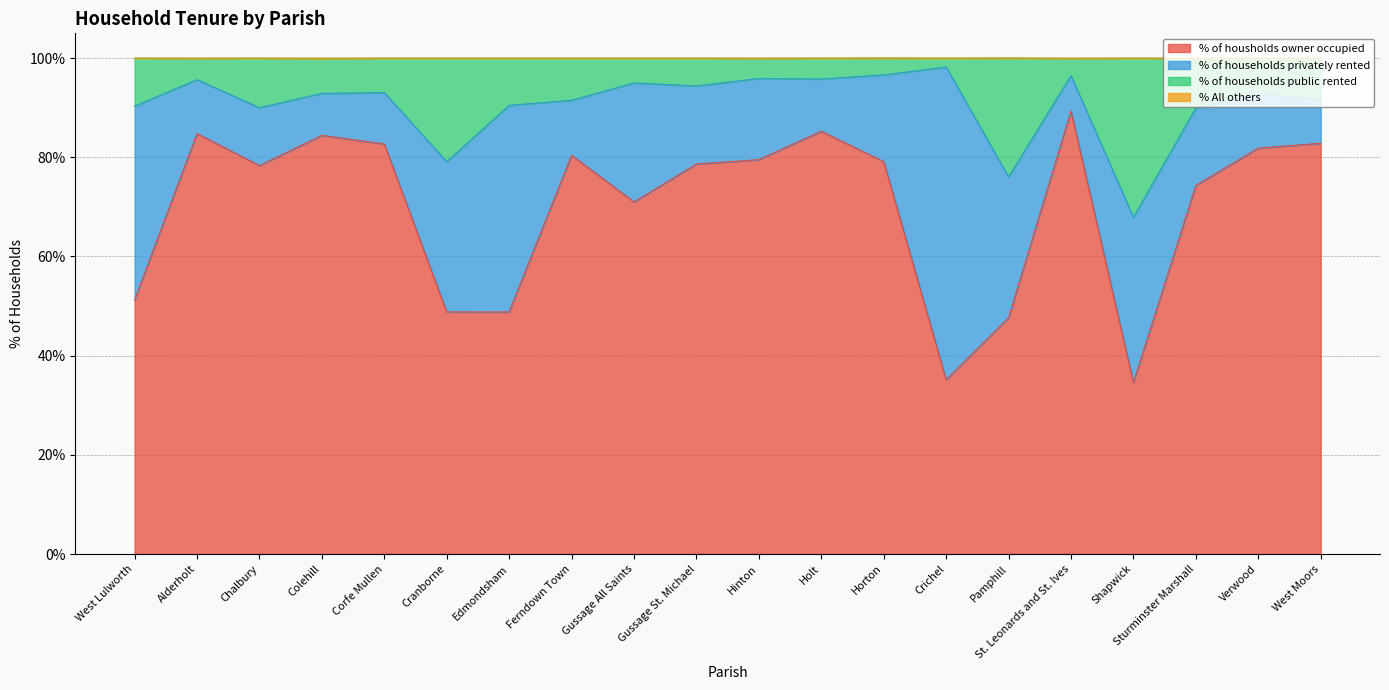

What is the approximate value of % of housholds owner occupied at Colehill?

84.4